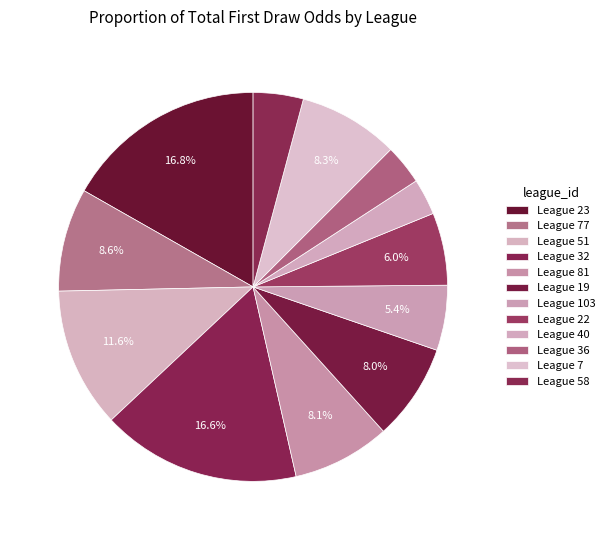

How many segments does this pie chart have?

12